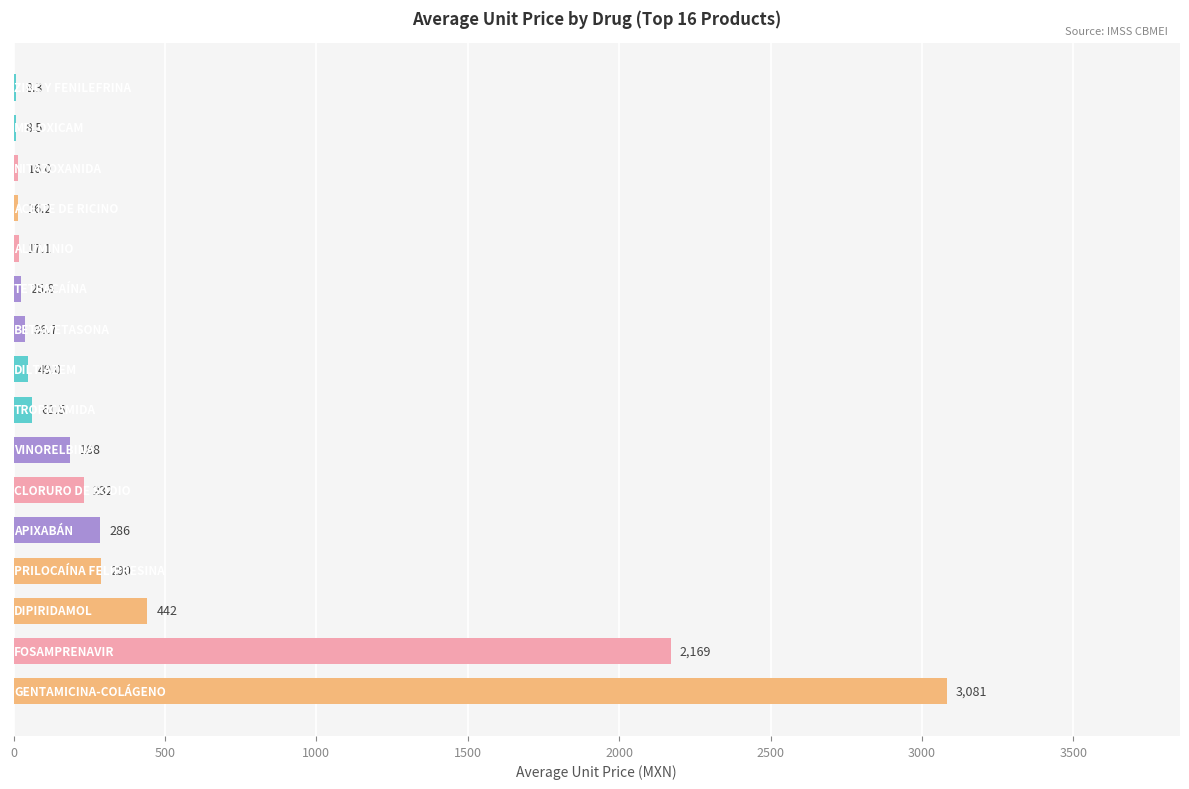

What is the maximum value shown in the chart?

3081.3